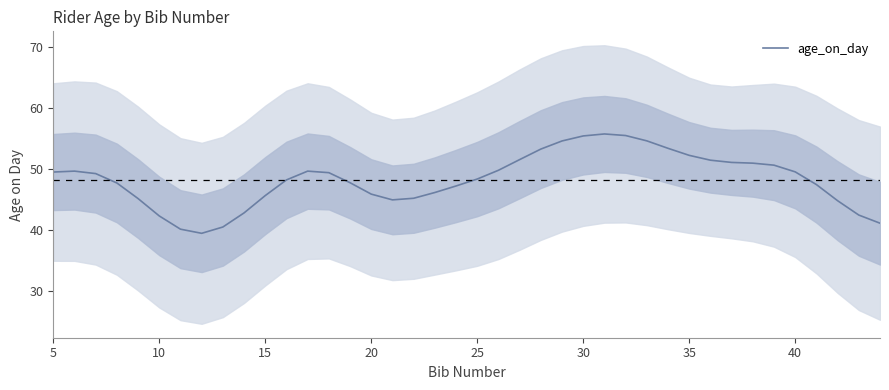

True or false: age_on_day has a value of 45.9 at 20.

True